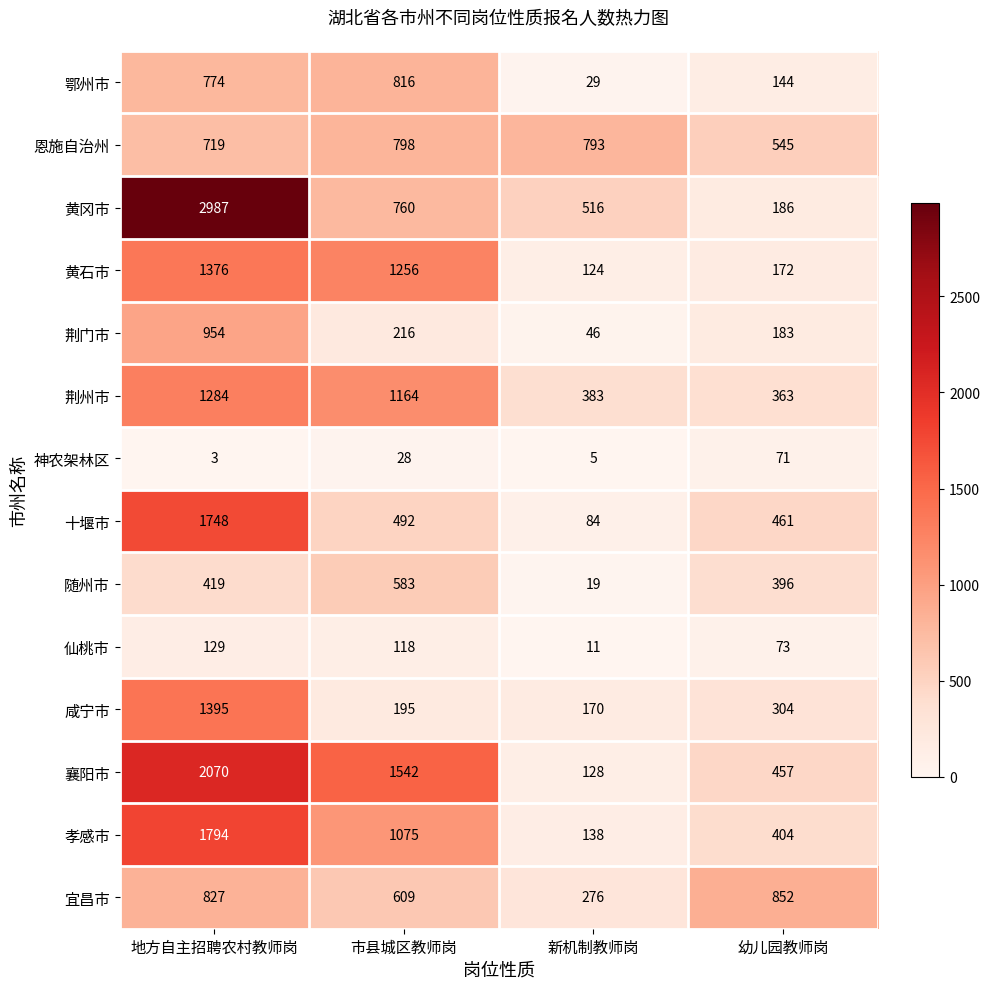

What value does the 仙桃市 series have at 幼儿园教师岗?

73